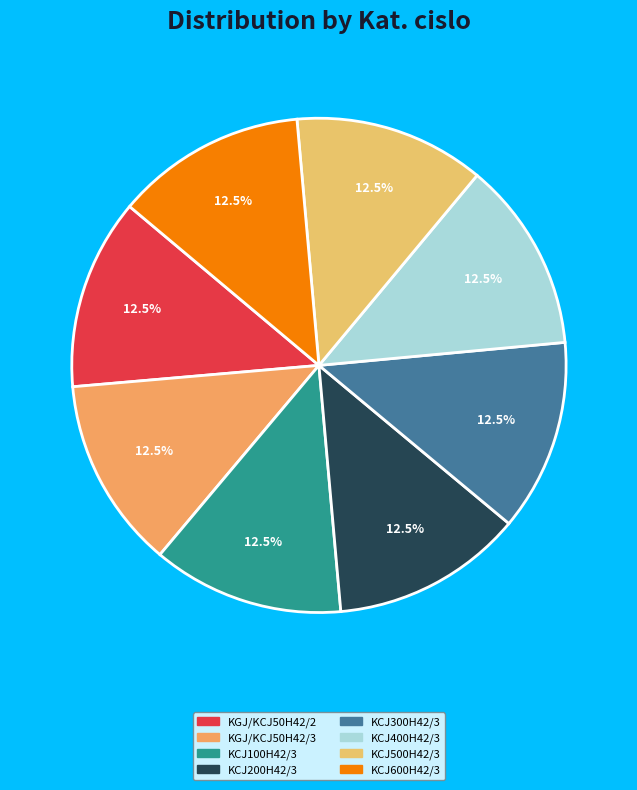

What is the total percentage of KCJ400H42/3 and KCJ100H42/3?

25.0%